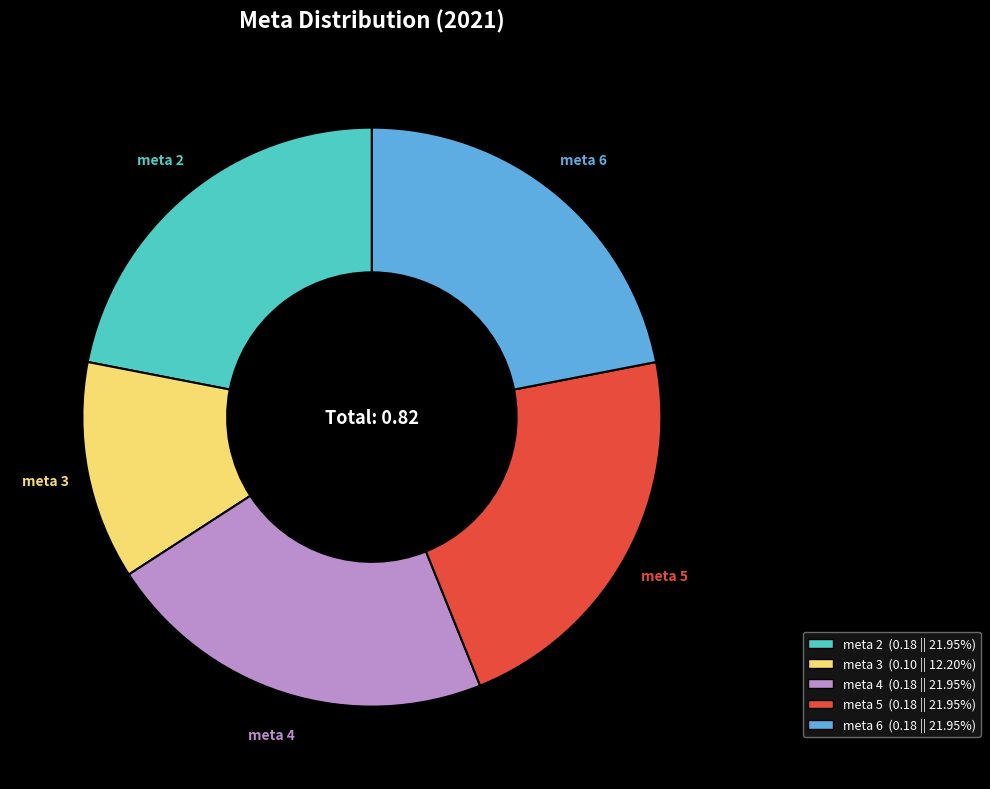

Does any single category account for the majority?

No